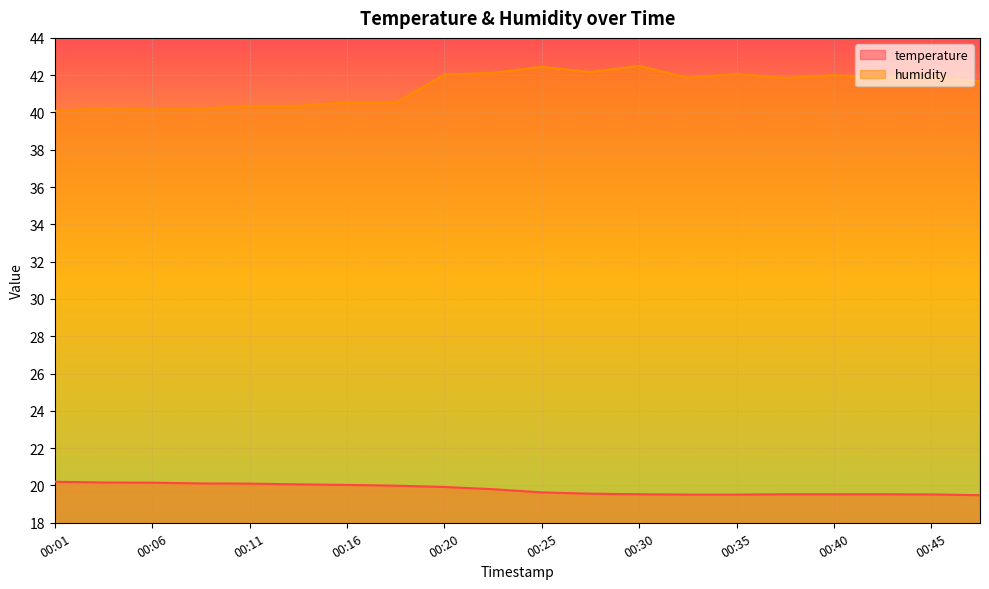

The humidity series shows 42.0 at 00:20. True or false?

True